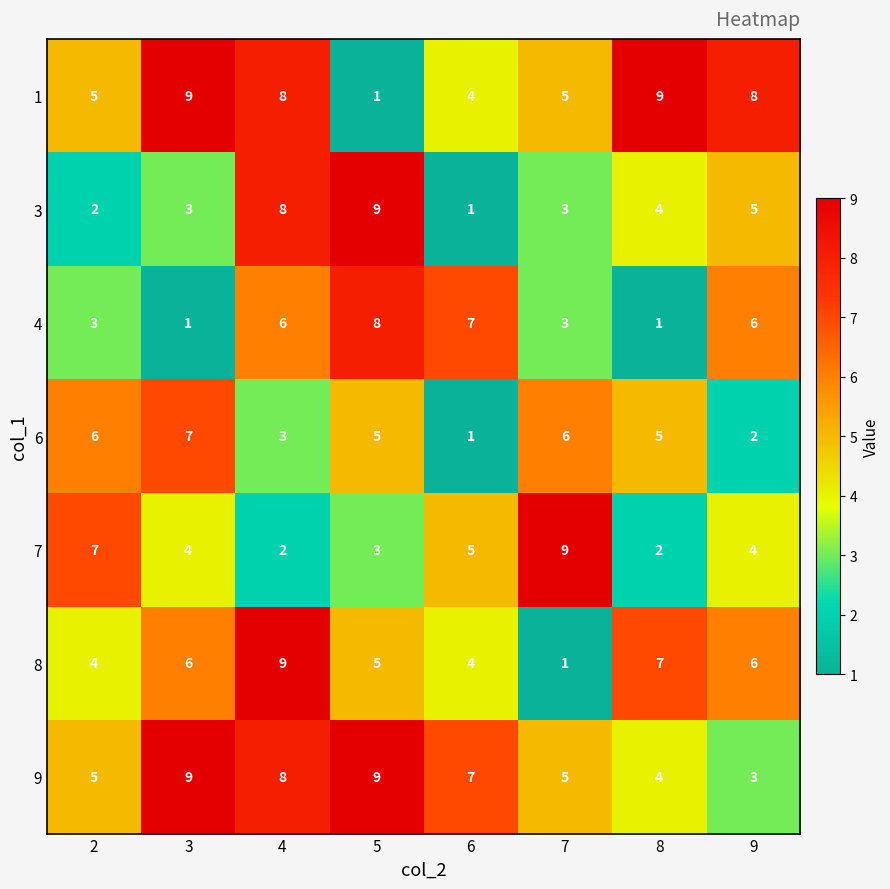

What is the total value across all series at 3?

39